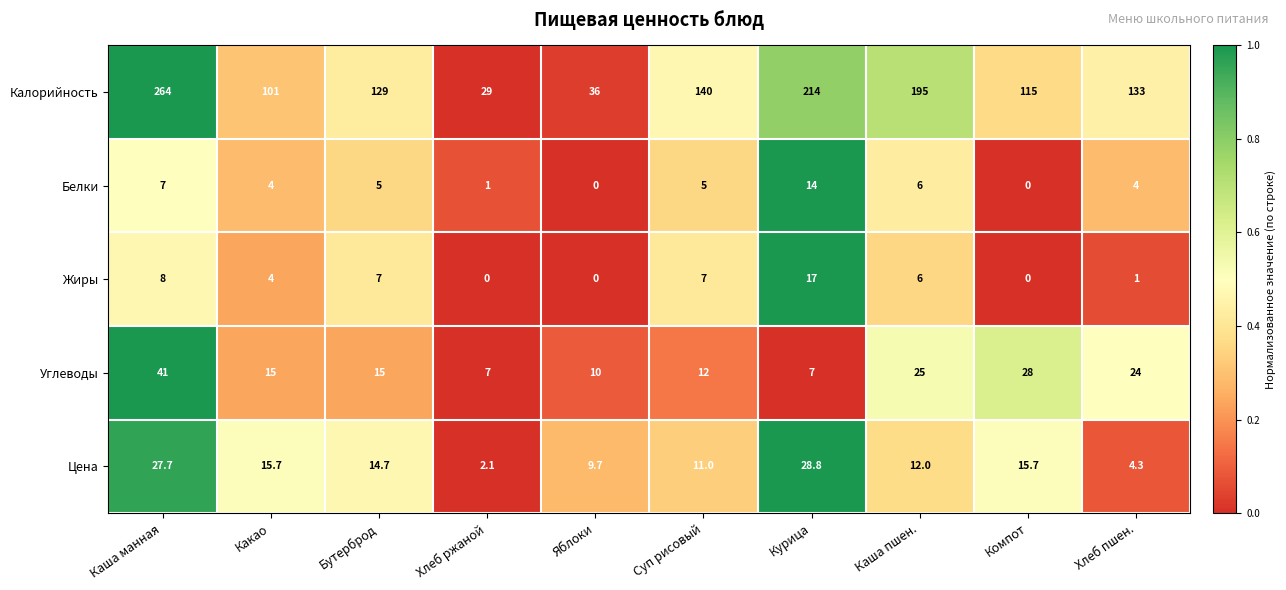

What is the difference between the maximum and minimum values in the Калорийность series?

235.0